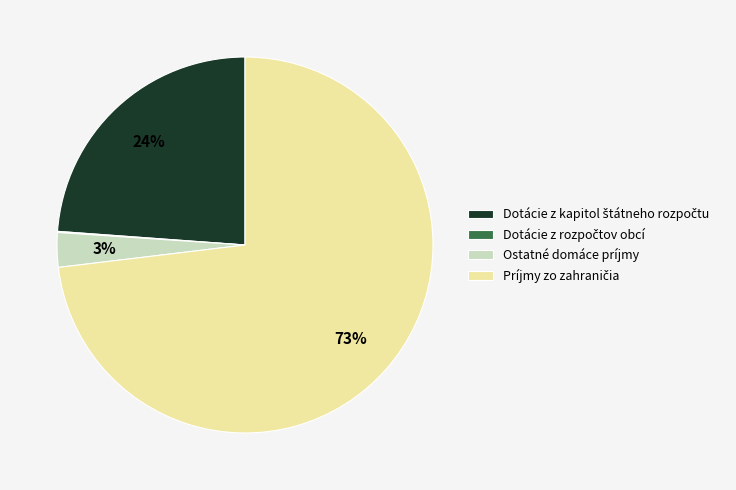

True or false: Ostatné domáce príjmy accounts for 3% of the total.

True